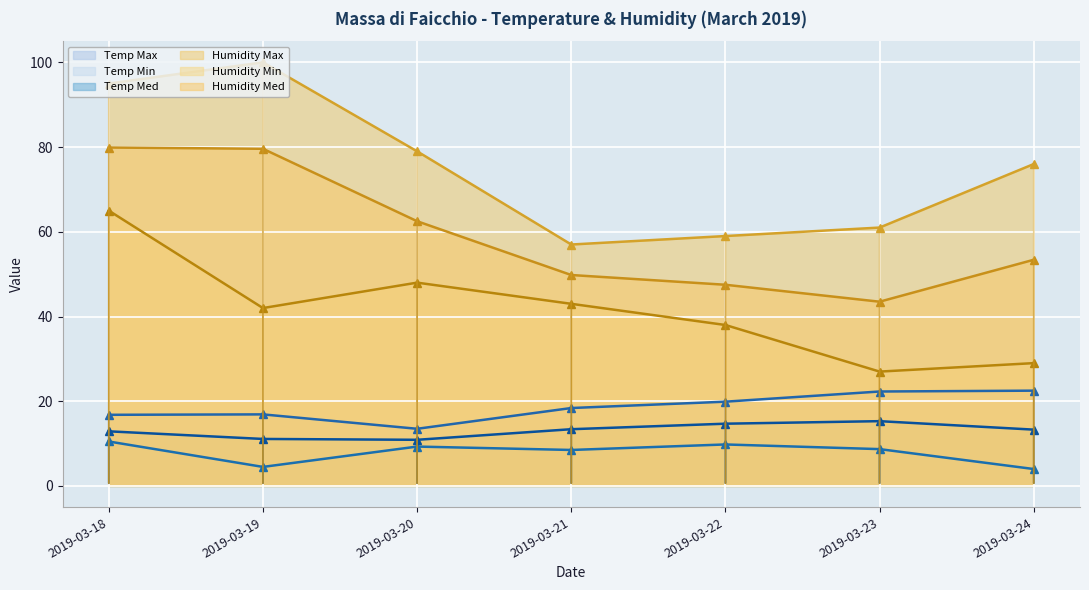

At 2019-03-19, list the series in order from largest to smallest.

Humidity Max, Humidity Med, Humidity Min, Temp Max, Temp Med, Temp Min